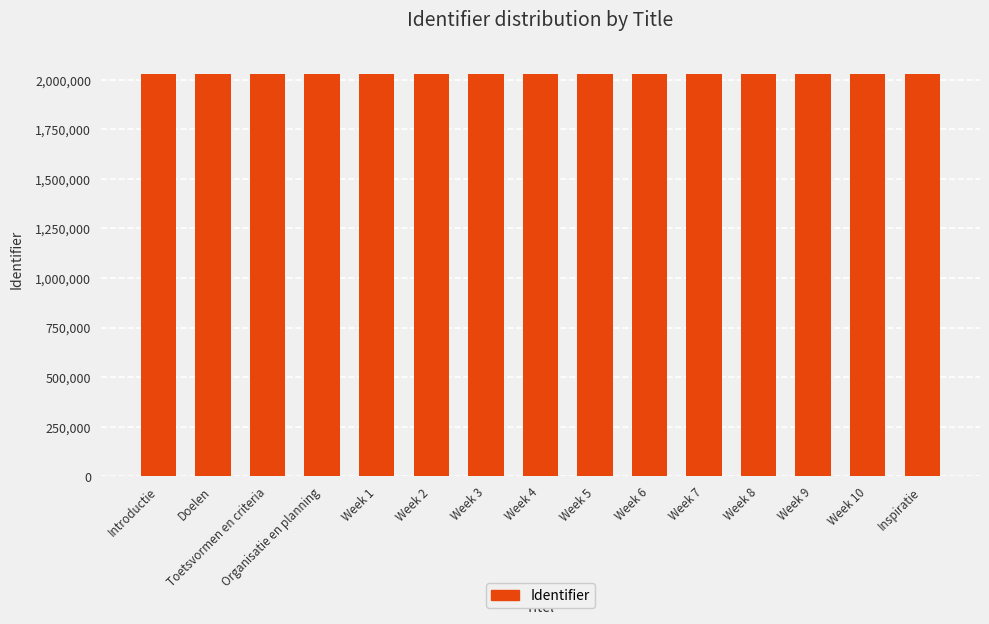

Approximately how many times larger is the value at Week 7 compared to Week 8?

1.0